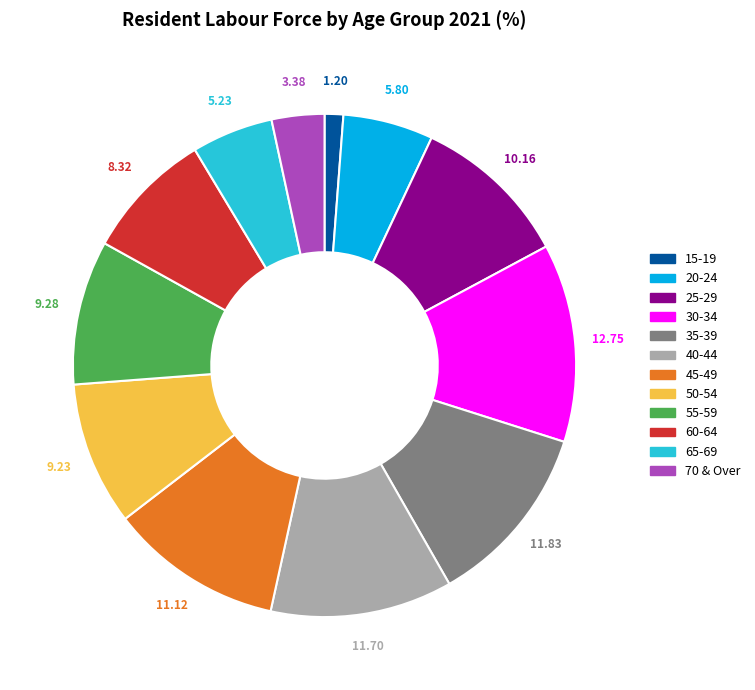

Approximately how many times larger is the value at 55-59 compared to 60-64?

1.1